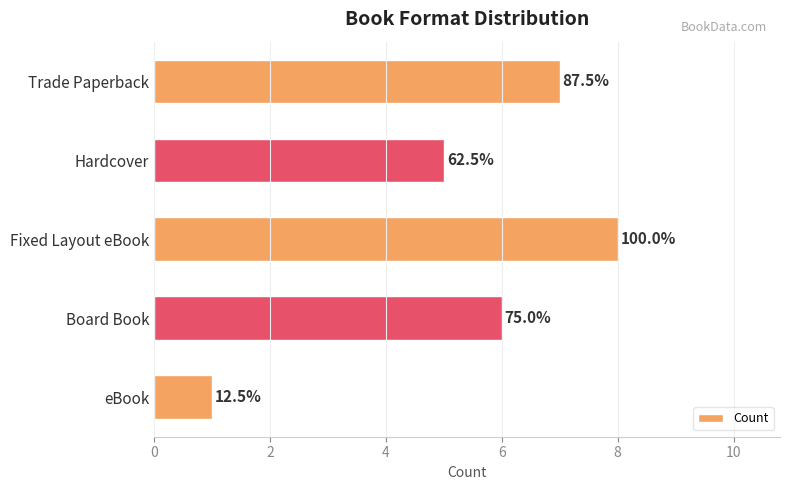

What is the difference between the maximum and minimum values?

7